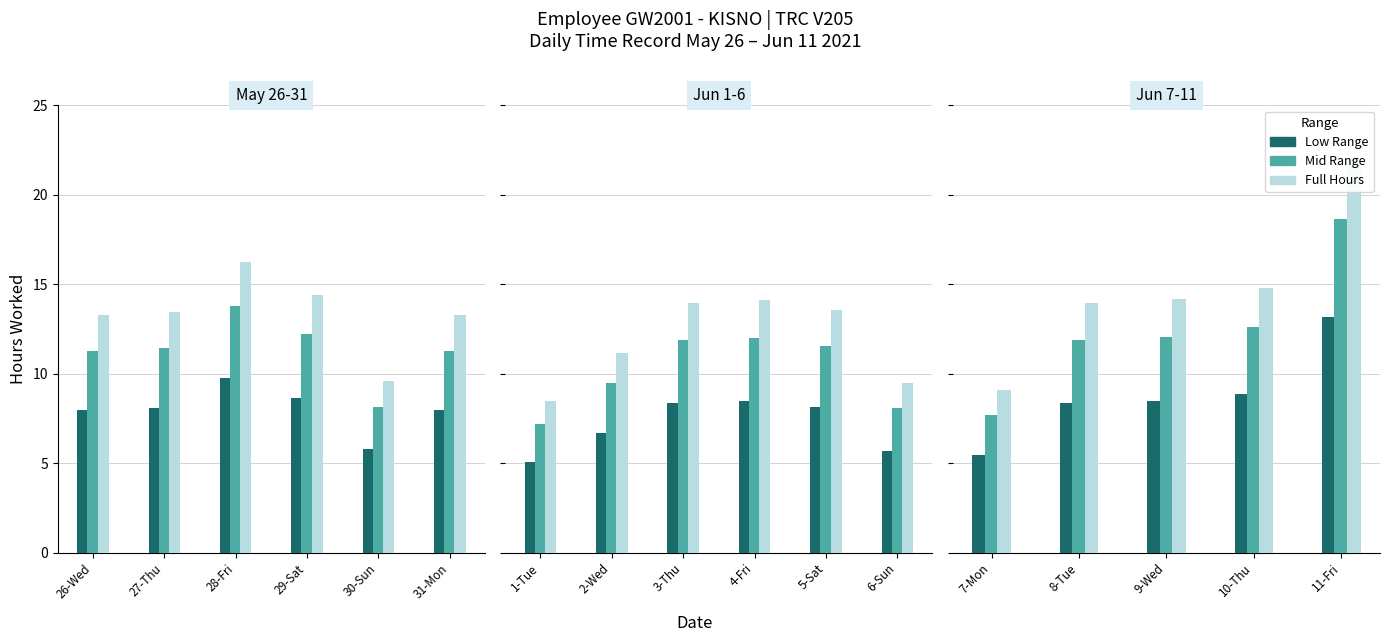

Rank the series by their maximum value, from lowest to highest.

Low Range, Mid Range, Full Hours